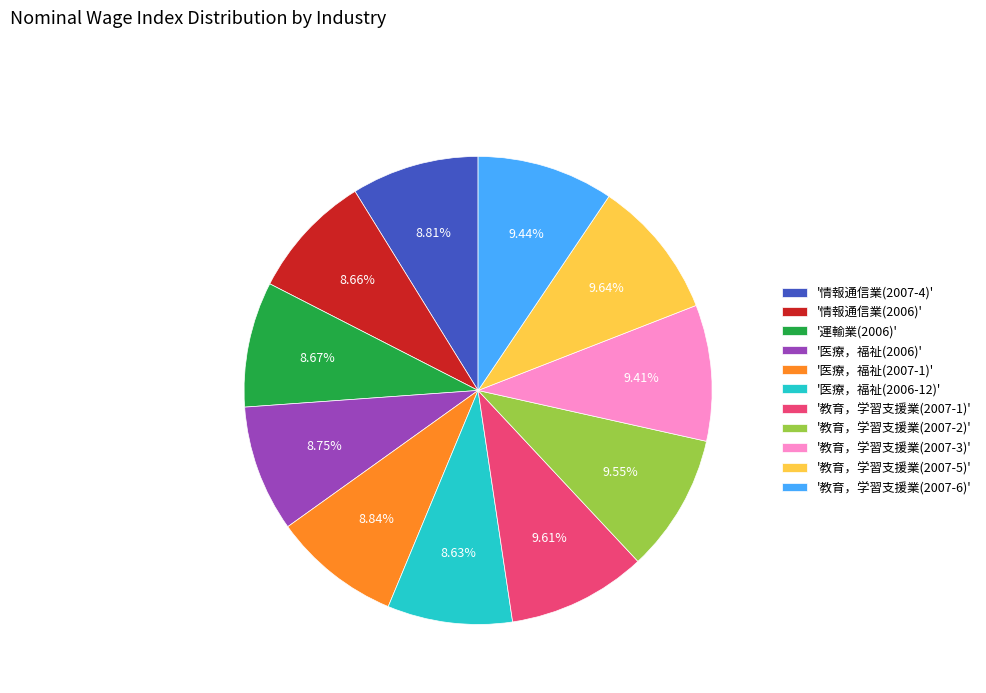

Is the sum of '教育，学習支援業(2007-6)' and '教育，学習支援業(2007-1)' greater than half?

No